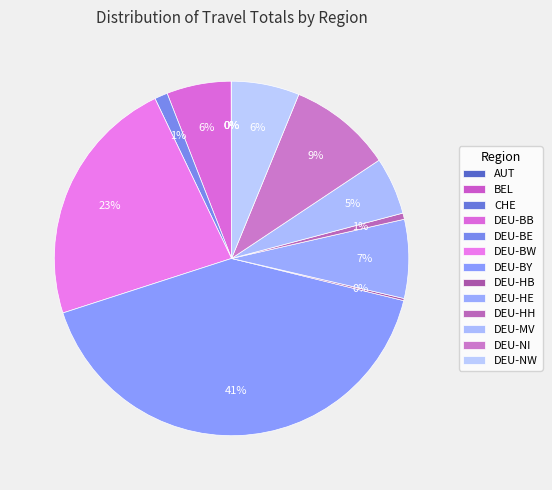

Does any single category account for the majority?

No